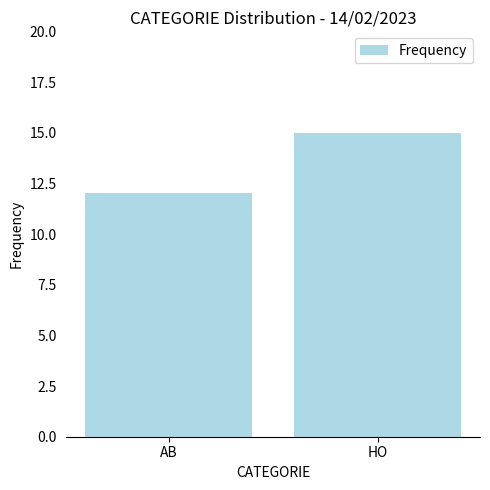

Where is the data nearest to the value 13?

AB